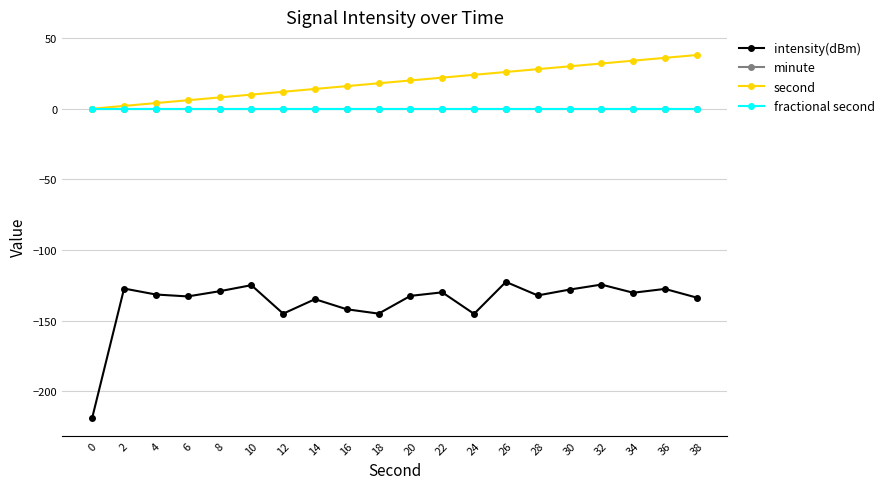

What are all the series names shown in the legend?

intensity(dBm), minute, second, fractional second